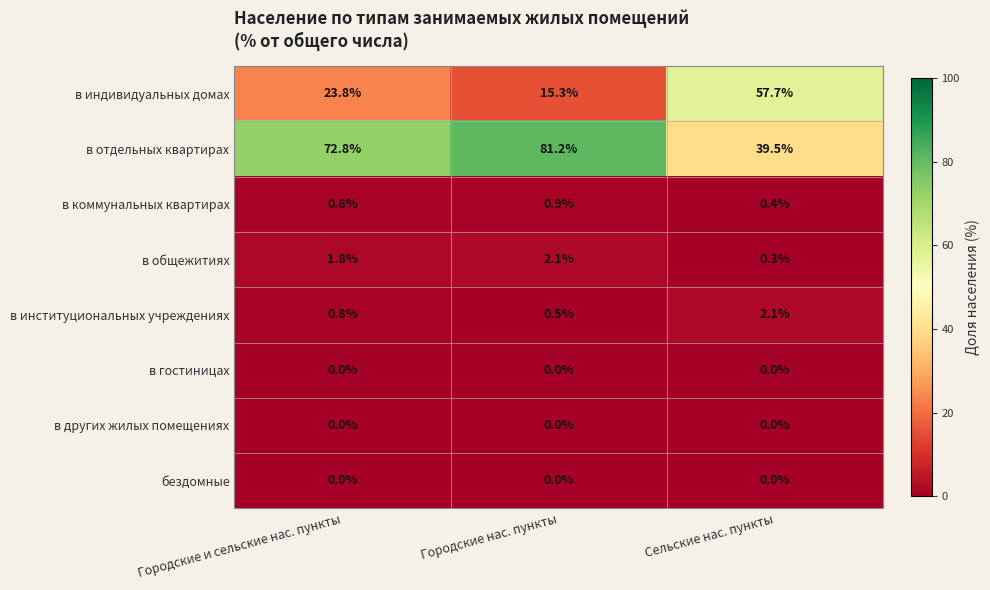

Where does the в отдельных квартирах series first go above 72?

Городские и сельские нас. пункты